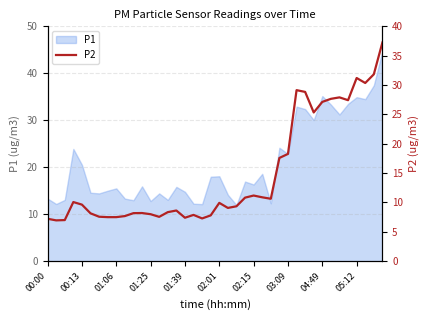

Does the chart have visible grid lines?

Yes